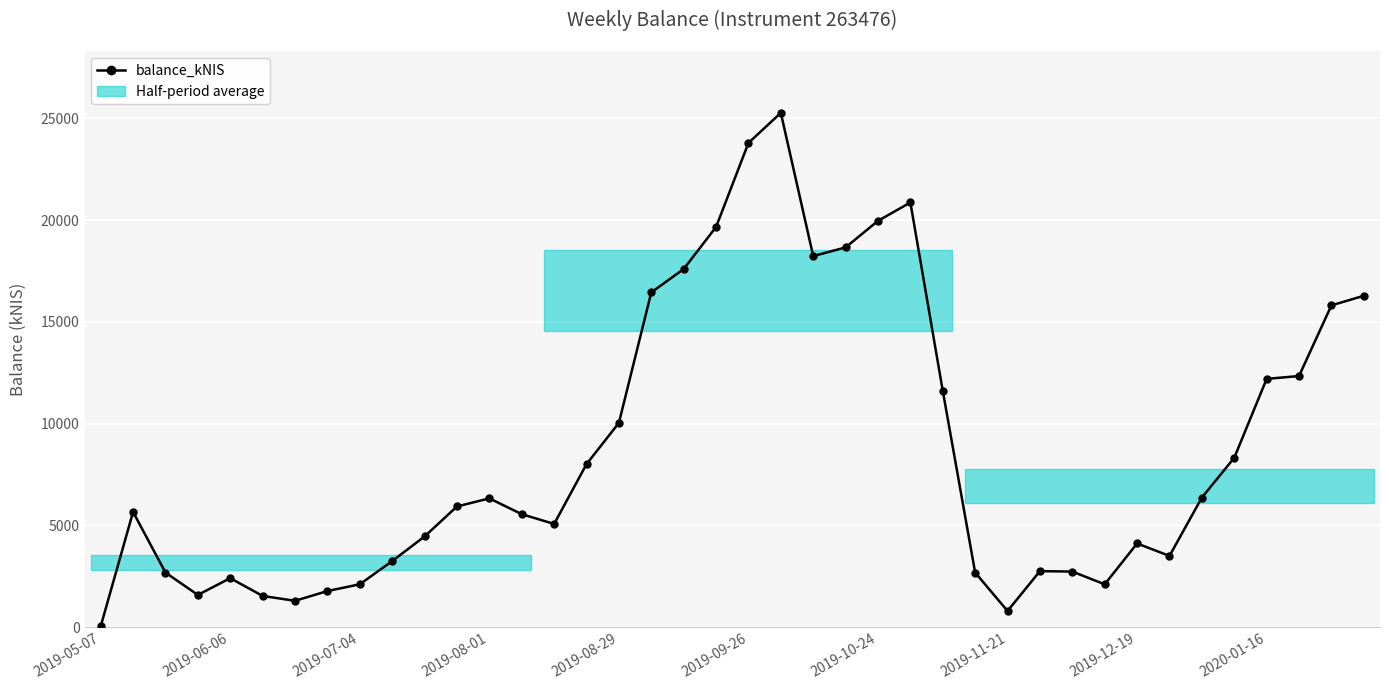

What is the ratio of the value at 25 to the value at 11?

3.5